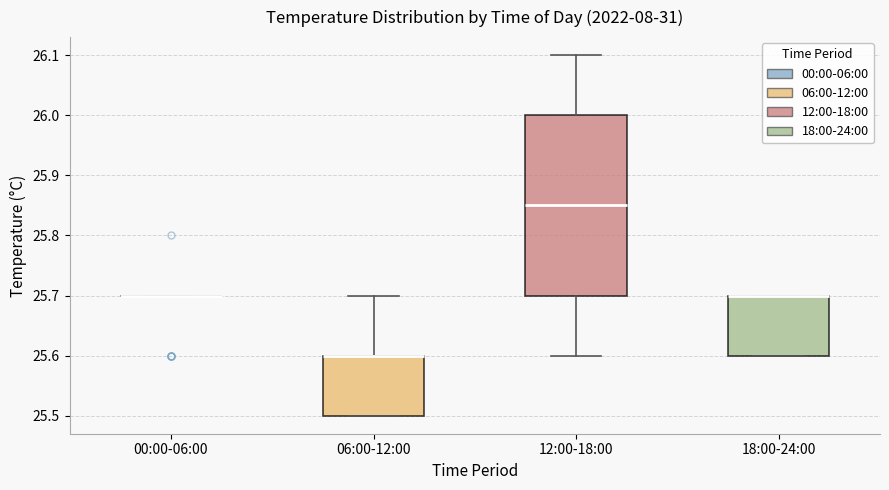

Reading left to right, transcribe this box plot: for each box, give where its median line is, the range the box spans, and where its two whiskers end, as read against the y-axis. The values are not printed on the chart, so give them approximately, as read against the axis.

00:00-06:00: box collapsed to a line at 25.70, whiskers 25.70 to 25.70
06:00-12:00: median 25.60 (drawn on the box's upper edge), box 25.50 to 25.60, whiskers 25.50 to 25.70
12:00-18:00: median 25.85, box 25.70 to 26.00, whiskers 25.60 to 26.10
18:00-24:00: median 25.70 (drawn on the box's upper edge), box 25.60 to 25.70, whiskers 25.60 to 25.70